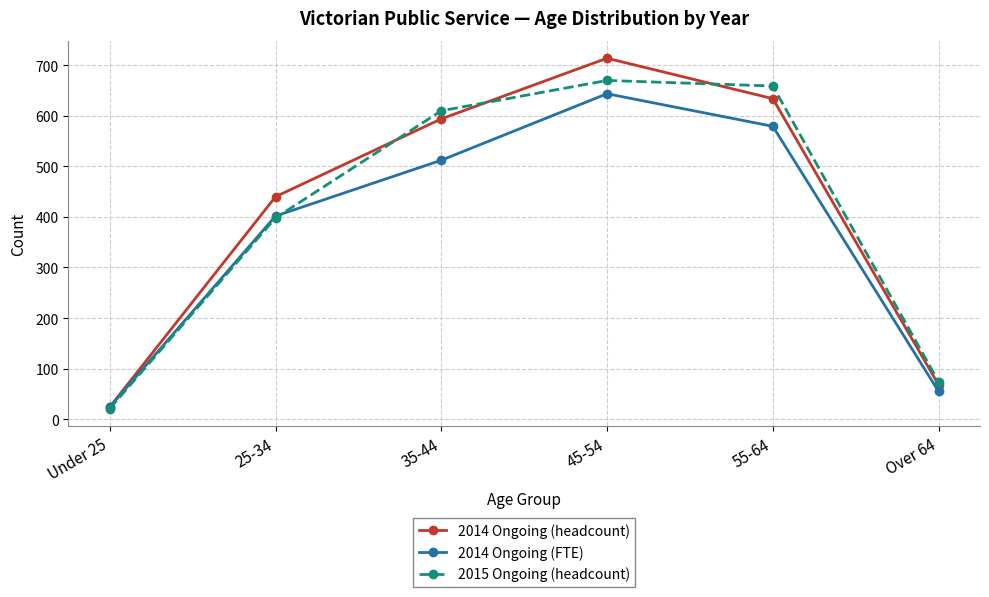

Between 55-64 and Over 64, which series saw the biggest shift?

2015 Ongoing (headcount)